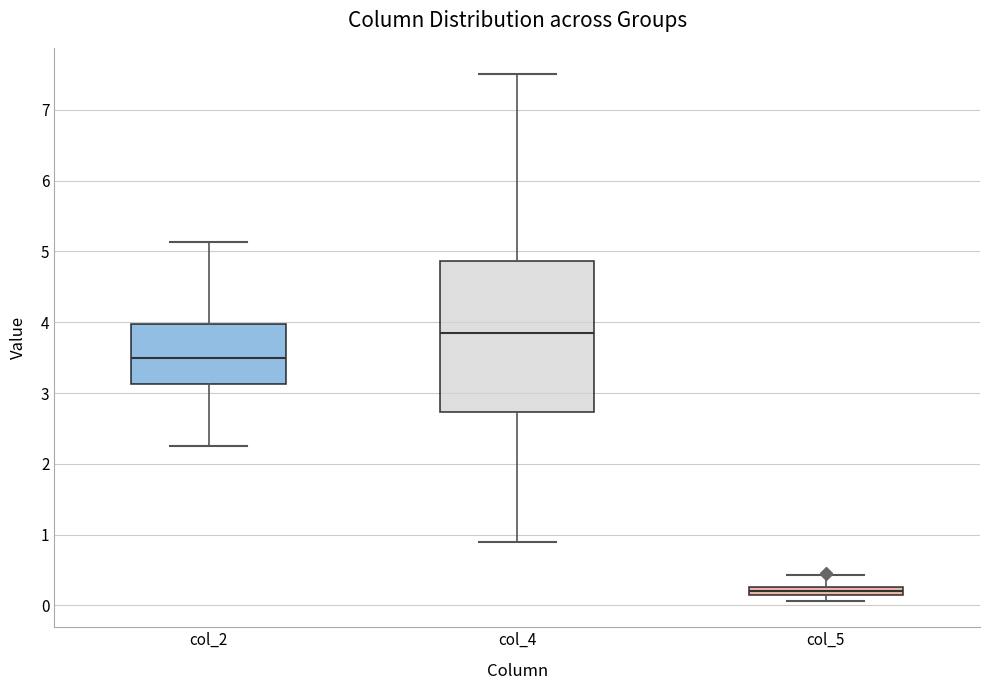

Where does the lower whisker of the box for col_2 end on the y-axis? The values are not printed on the chart, so give them approximately, as read against the axis.

2.3